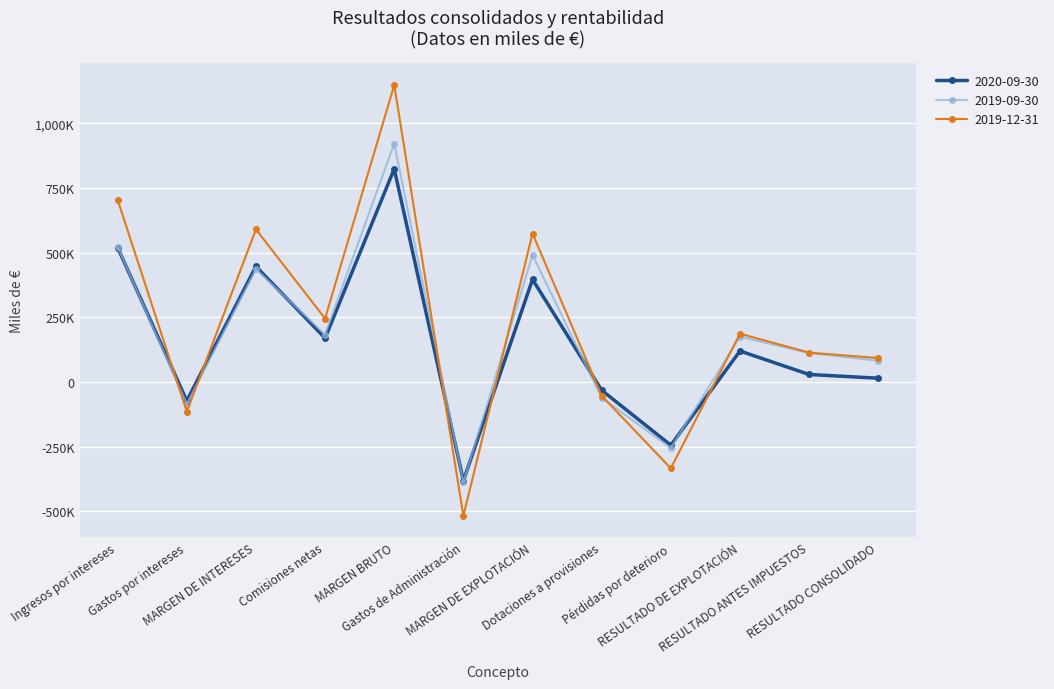

Reading left to right, what are all the values shown in this chart?

2020-09-30: 519539.3	-72843.0	446696.3	169534.7	823533.1	-381552.5	396131.8	-31866.0	-244524.2	119741.6	28949.4	14586.4
2019-09-30: 522691.0	-85589.0	437102.0	183024.0	921394.0	-388136.0	491086.0	-61043.0	-255073.0	174970.0	111918.0	82056.0
2019-12-31: 704293.0	-114497.0	589796.0	245260.0	1147654.0	-517272.0	573542.0	-53362.0	-333633.0	186547.0	113412.0	92494.9